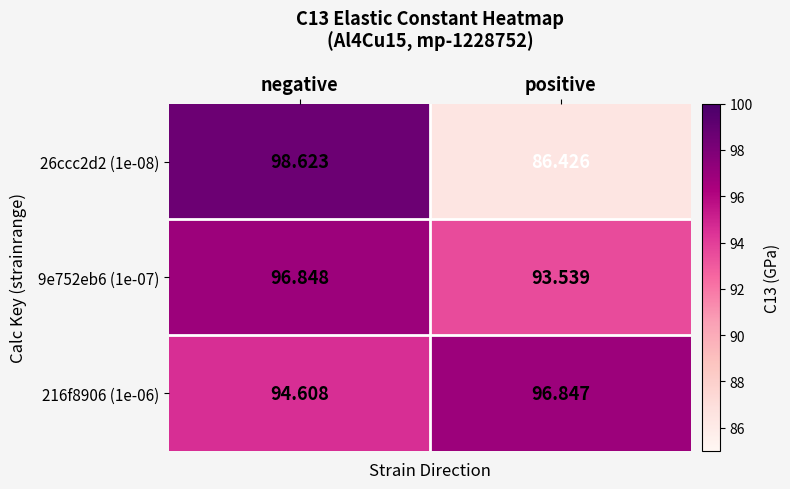

Where does the 216f8906 (1e-06) series first go above 96?

positive